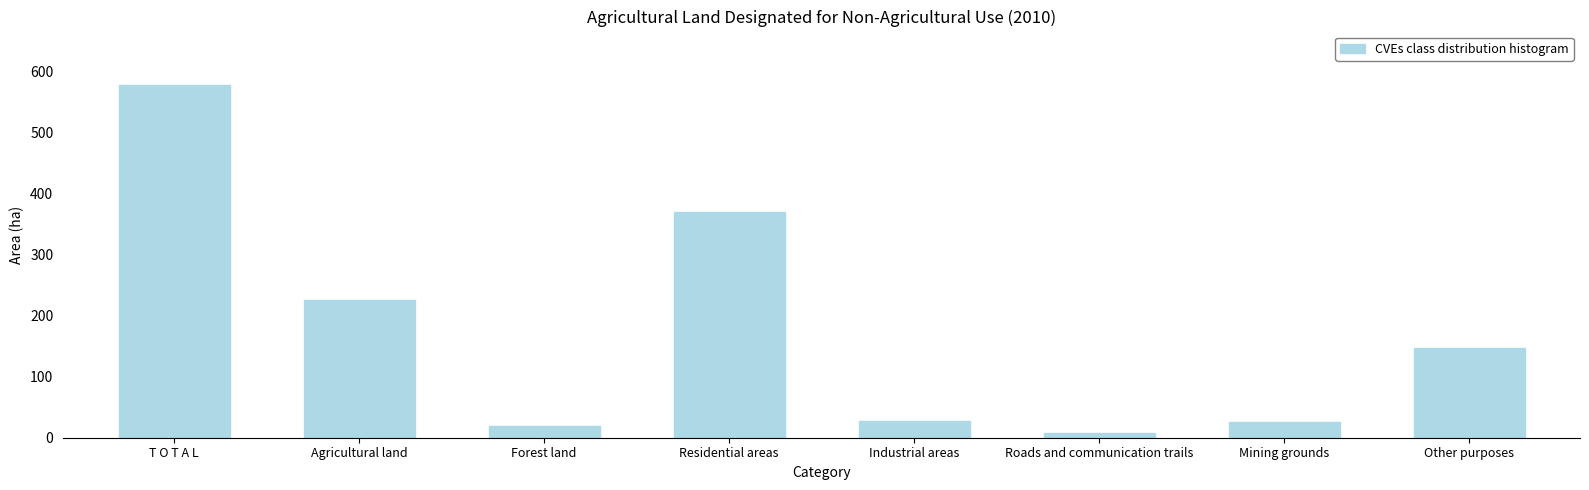

What position from the right is Mining grounds?

2